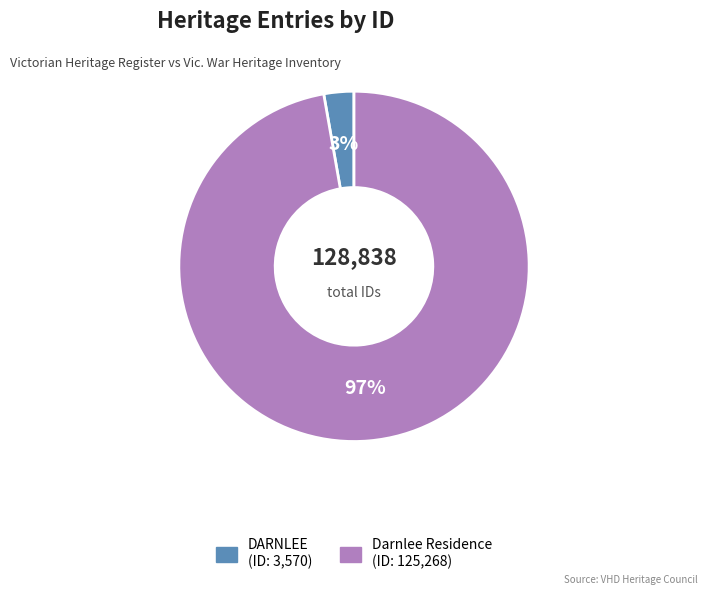

To the nearest percent, what is the average slice percentage?

50%